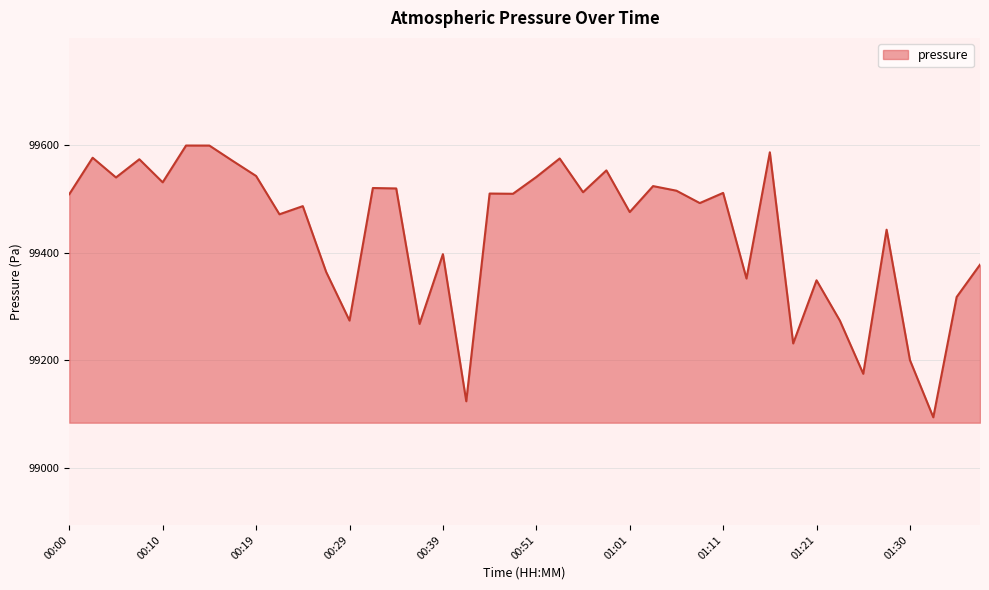

What is the minimum value shown in the chart?

99094.2